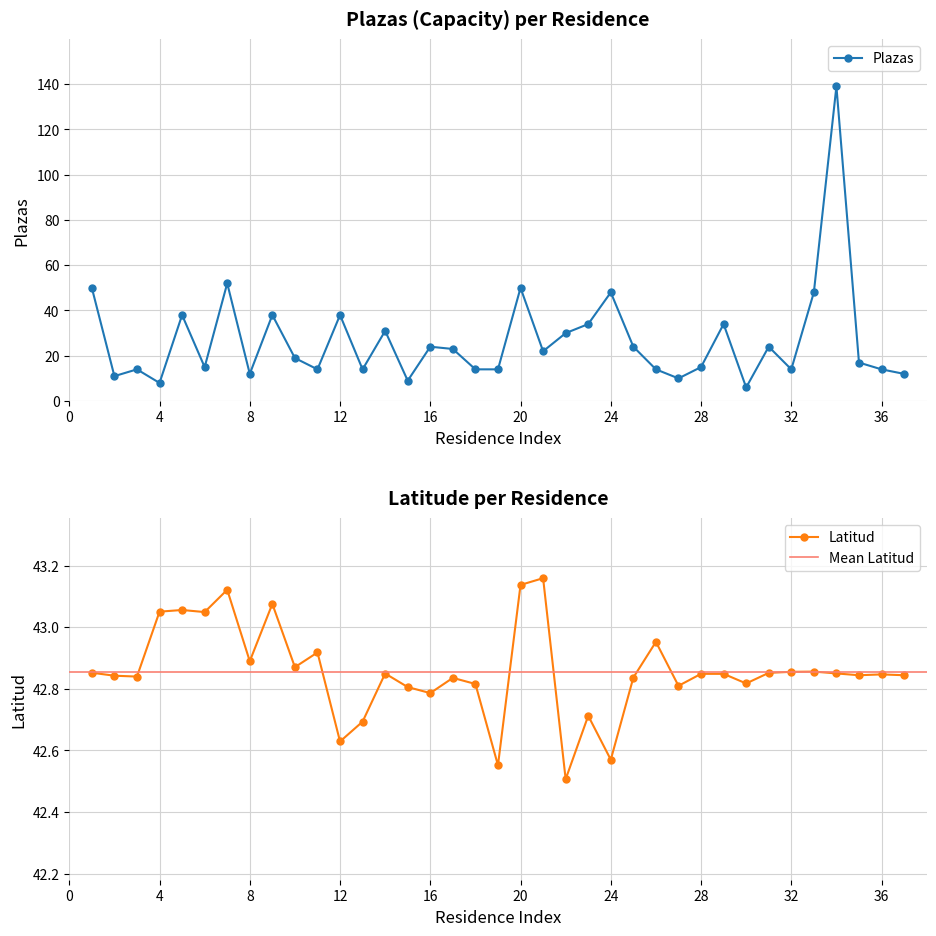

Reading left to right, transcribe all the data shown in this chart.

Plazas: 50.0	11.0	14.0	8.0	38.0	15.0	52.0	12.0	38.0	19.0	14.0	38.0	14.0	31.0	9.0	24.0	23.0	14.0	14.0	50.0	22.0	30.0	34.0	48.0	24.0	14.0	10.0	15.0	34.0	6.0	24.0	14.0	48.0	139.0	17.0	14.0	12.0
Latitud: 42.9	42.8	42.8	43.1	43.1	43.0	43.1	42.9	43.1	42.9	42.9	42.6	42.7	42.8	42.8	42.8	42.8	42.8	42.6	43.1	43.2	42.5	42.7	42.6	42.8	43.0	42.8	42.8	42.8	42.8	42.9	42.9	42.9	42.8	42.8	42.8	42.8